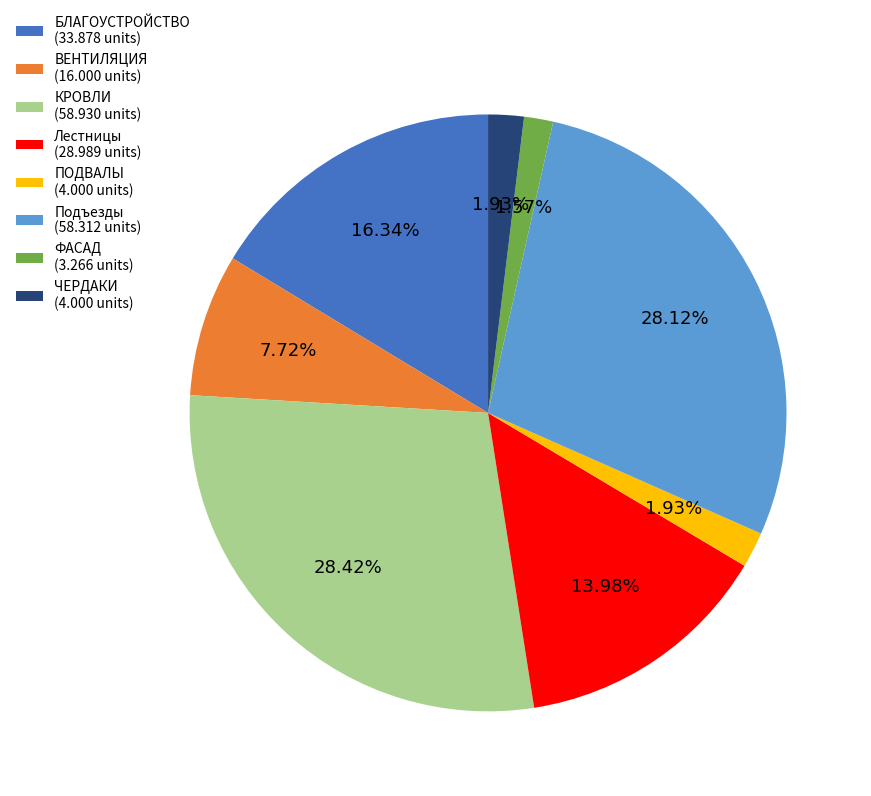

Between Лестницы (28.989 units) and БЛАГОУСТРОЙСТВО (33.878 units), which is larger?

БЛАГОУСТРОЙСТВО (33.878 units)